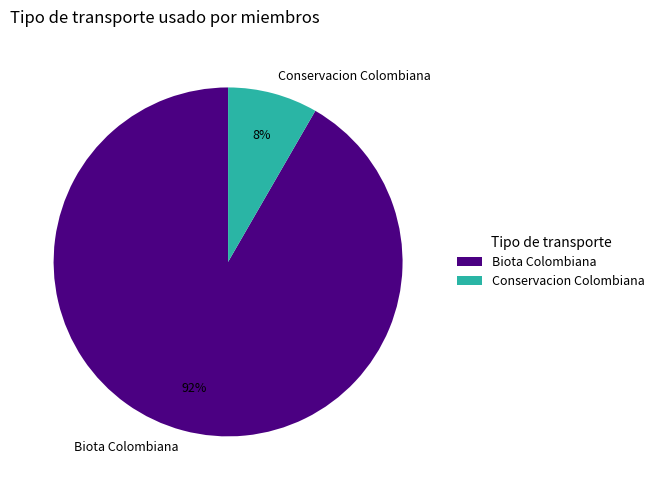

What is the majority slice?

Biota Colombiana